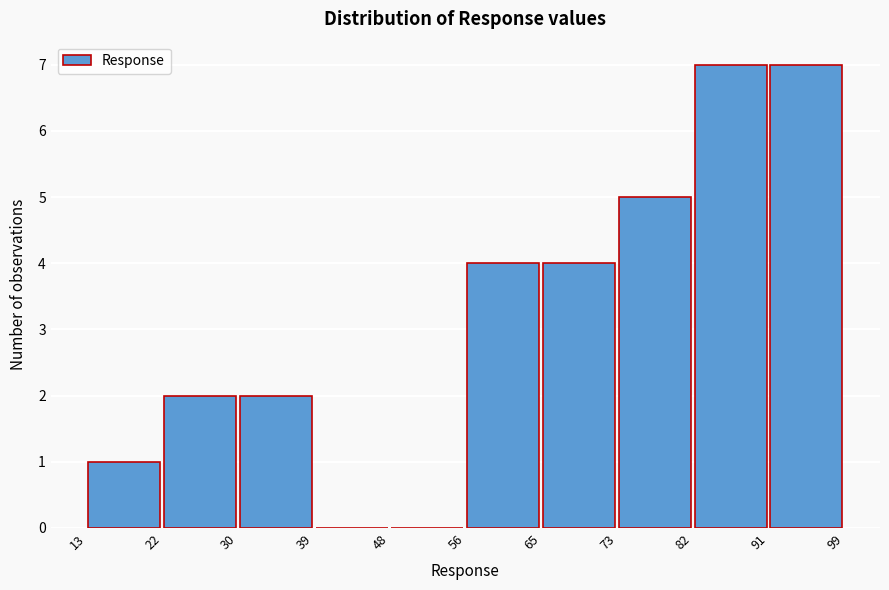

Reading left to right, transcribe this chart: for each bar, give the range it covers on the x-axis and its height. The values are not printed on the chart, so give them approximately, as read against the axis.

13 to 22: 1
22 to 30: 2
30 to 39: 2
39 to 48: 0
48 to 56: 0
56 to 65: 4
65 to 73: 4
73 to 82: 5
82 to 91: 7
91 to 99: 7